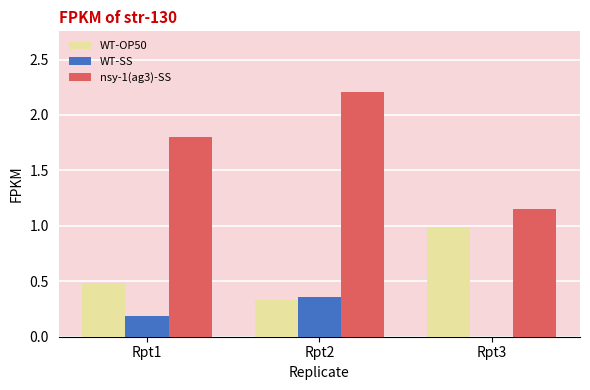

Which series changed the most between Rpt1 and Rpt3?

nsy-1(ag3)-SS